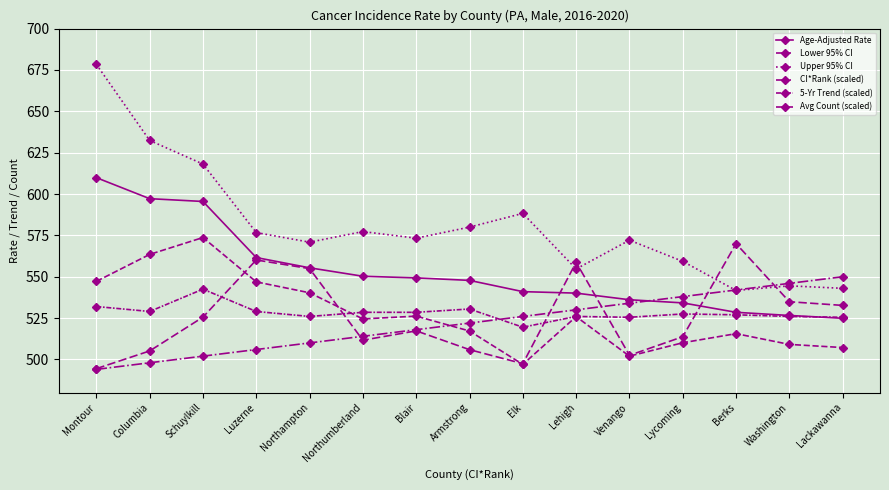

Reading right to left, what are all the values shown in this chart?

Age-Adjusted Rate: Lackawanna=524.9	Washington=526.6	Berks=528.5	Lycoming=534.2	Venango=536.1	Lehigh=540.1	Elk=541.0	Armstrong=547.8	Blair=549.3	Northumberland=550.3	Northampton=555.4	Luzerne=561.6	Schuylkill=595.5	Columbia=597.2	Montour=609.9
Lower 95% CI: Lackawanna=507.2	Washington=509.1	Berks=515.6	Lycoming=510.1	Venango=502.0	Lehigh=525.9	Elk=497.0	Armstrong=517.2	Blair=526.2	Northumberland=524.5	Northampton=540.3	Luzerne=546.9	Schuylkill=573.7	Columbia=563.5	Montour=547.2
Upper 95% CI: Lackawanna=543.0	Washington=544.5	Berks=541.7	Lycoming=559.3	Venango=572.1	Lehigh=554.7	Elk=588.3	Armstrong=580.0	Blair=573.3	Northumberland=577.3	Northampton=570.9	Luzerne=576.7	Schuylkill=618.1	Columbia=632.4	Montour=678.4
CI*Rank (scaled): Lackawanna=550.0	Washington=546.0	Berks=542.0	Lycoming=538.0	Venango=534.0	Lehigh=530.0	Elk=526.0	Armstrong=522.0	Blair=518.0	Northumberland=514.0	Northampton=510.0	Luzerne=506.0	Schuylkill=502.0	Columbia=498.0	Montour=494.0
5-Yr Trend (scaled): Lackawanna=525.5	Washington=526.0	Berks=527.0	Lycoming=527.5	Venango=525.5	Lehigh=526.0	Elk=519.5	Armstrong=530.5	Blair=528.5	Northumberland=528.5	Northampton=526.0	Luzerne=529.0	Schuylkill=542.5	Columbia=529.0	Montour=532.0
Avg Count (scaled): Lackawanna=532.7	Washington=534.9	Berks=570.0	Lycoming=513.7	Venango=502.5	Lehigh=558.8	Elk=497.5	Armstrong=505.9	Blair=517.3	Northumberland=511.6	Northampton=554.9	Luzerne=560.1	Schuylkill=525.6	Columbia=505.1	Montour=494.4